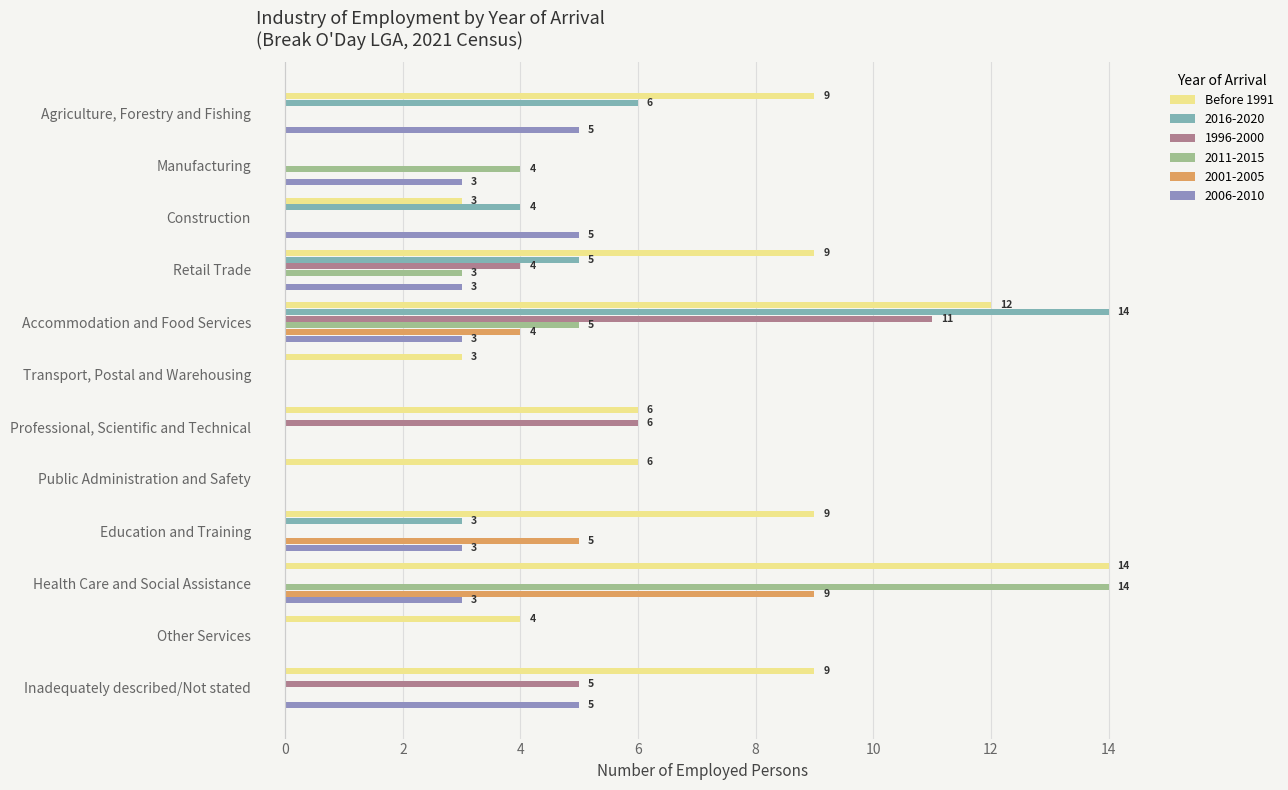

At which label does 2016-2020 reach its peak?

Accommodation and Food Services